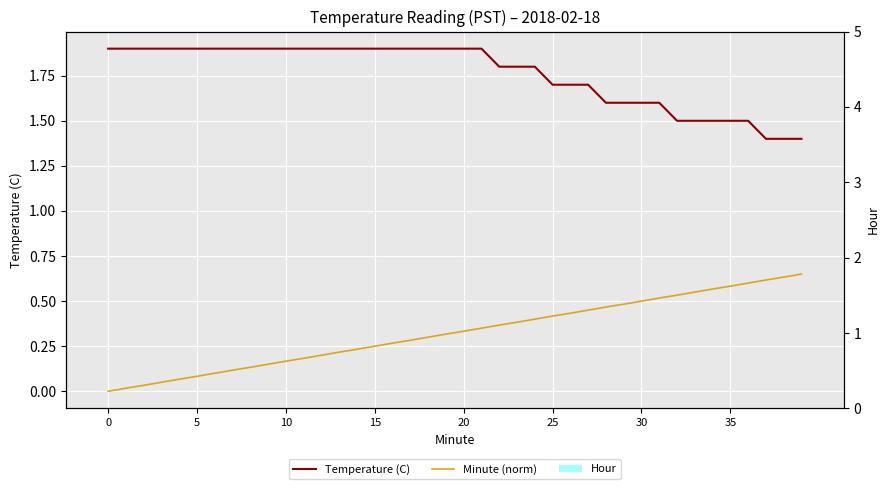

The Temperature (C) series shows 0.7 at 16. True or false?

False